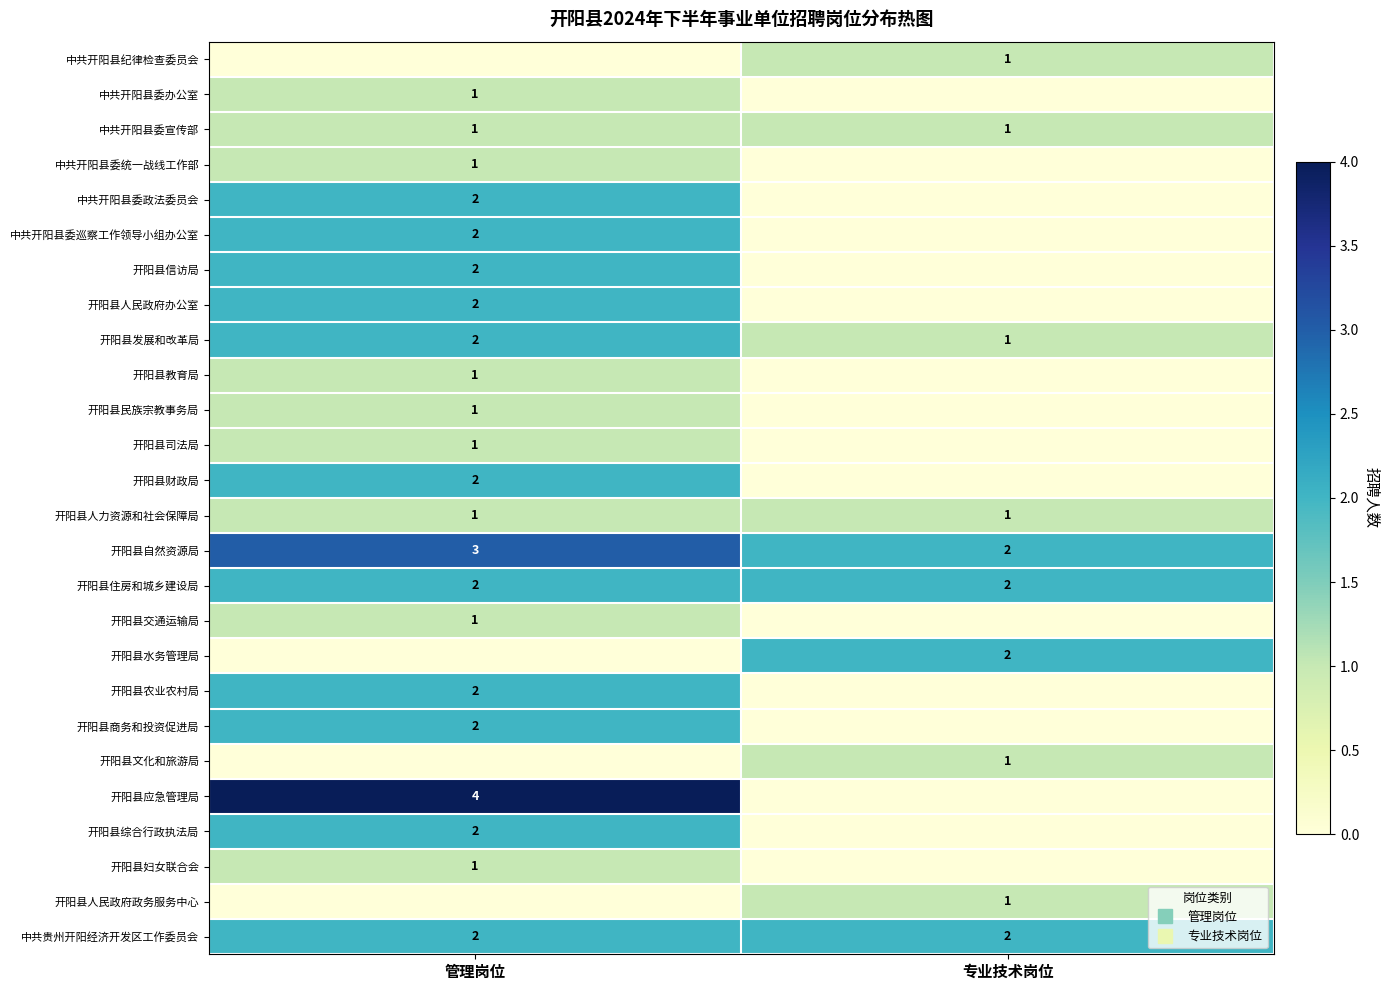

What is the maximum value shown in the chart?

4